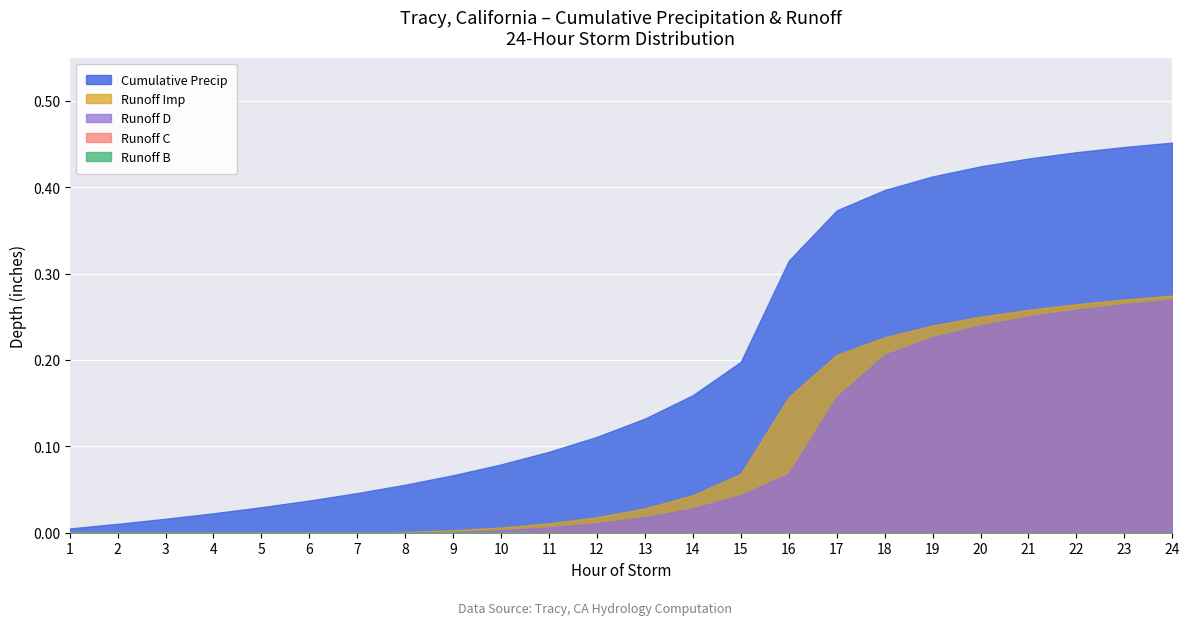

What is the total value across all series at 19?

0.9